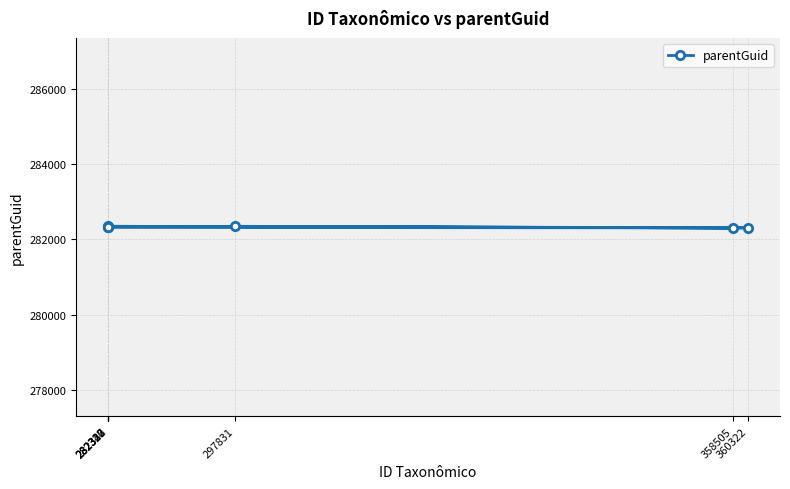

True or false: the data has more than 0 interior local peaks.

True